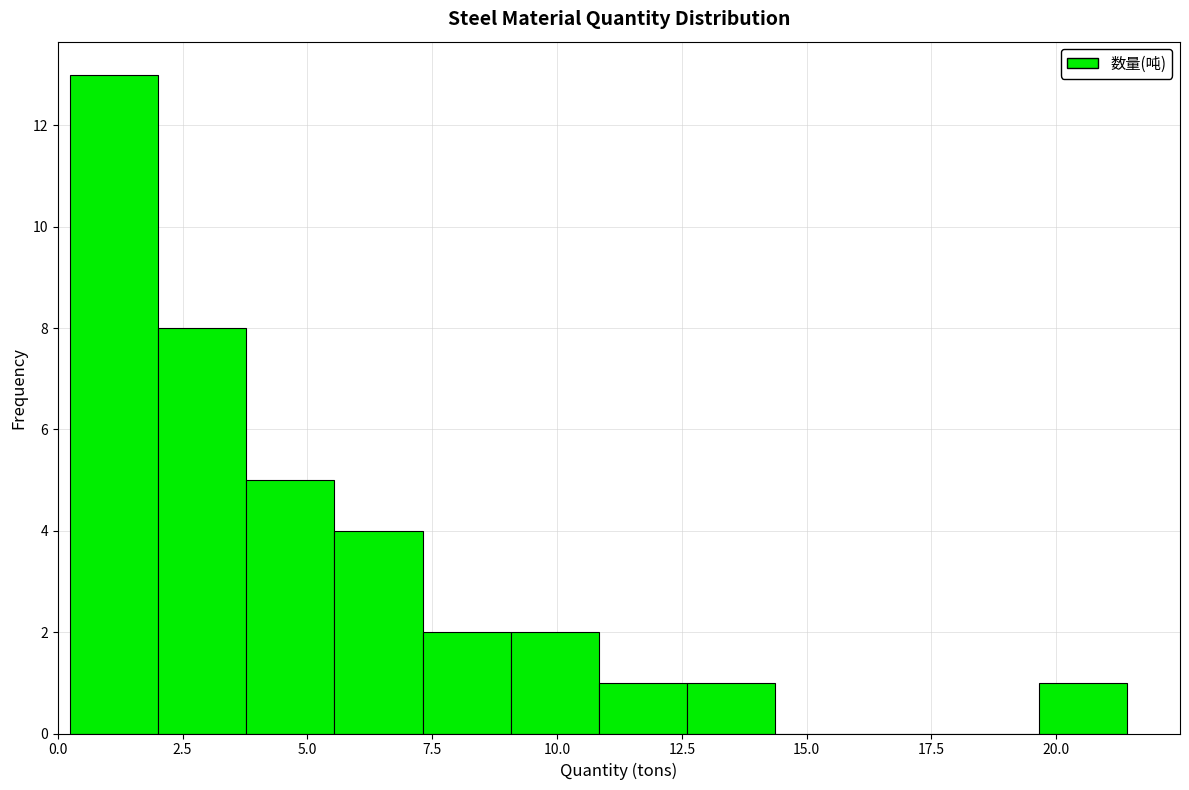

Read against the x-axis, roughly where is the centre of the tallest bar?

1.0